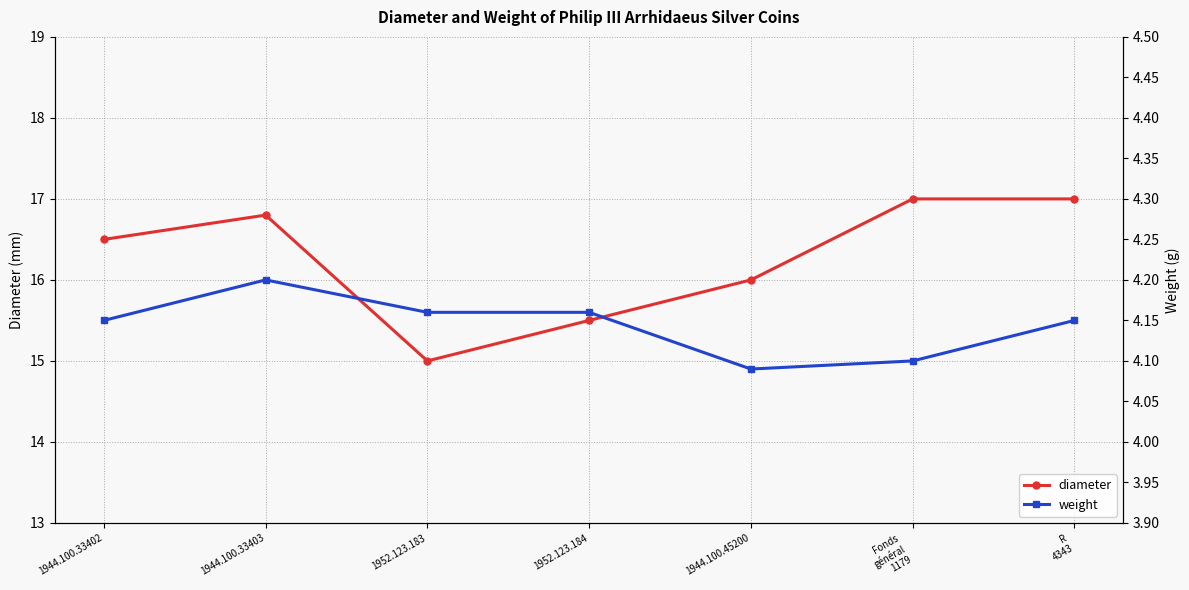

At which category does diameter reach its first local valley?

1952.123.183